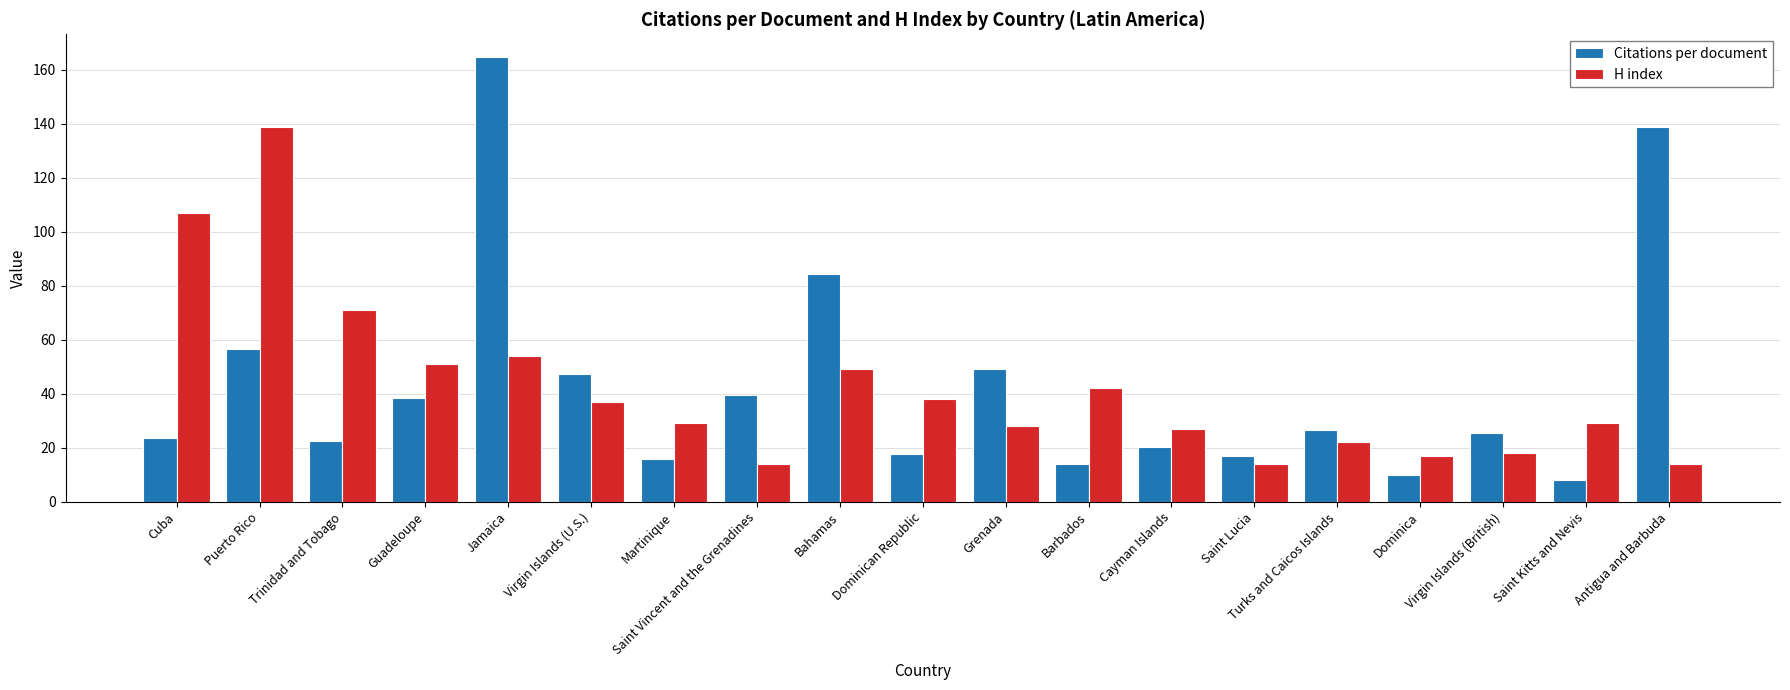

Is it true that Citations per document equals 29.5 at Saint Lucia?

False